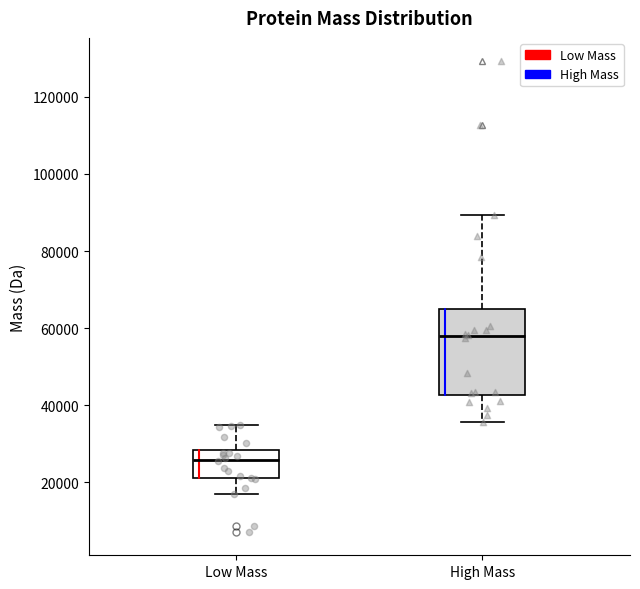

Reading left to right, transcribe this box plot: for each box, give where its median line is, the range the box spans, and where its two whiskers end, as read against the y-axis. The values are not printed on the chart, so give them approximately, as read against the axis.

Low Mass: median 26000, box 22000 to 28000, whiskers 16000 to 34000
High Mass: median 58000, box 42000 to 66000, whiskers 36000 to 90000